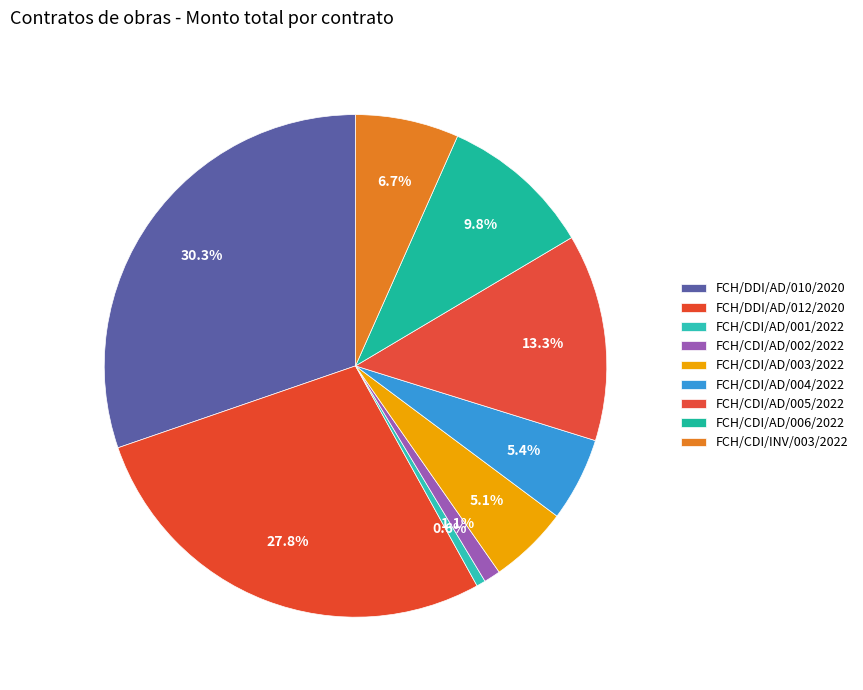

What is the total percentage of FCH/DDI/AD/012/2020 and FCH/CDI/AD/005/2022?

41.1%